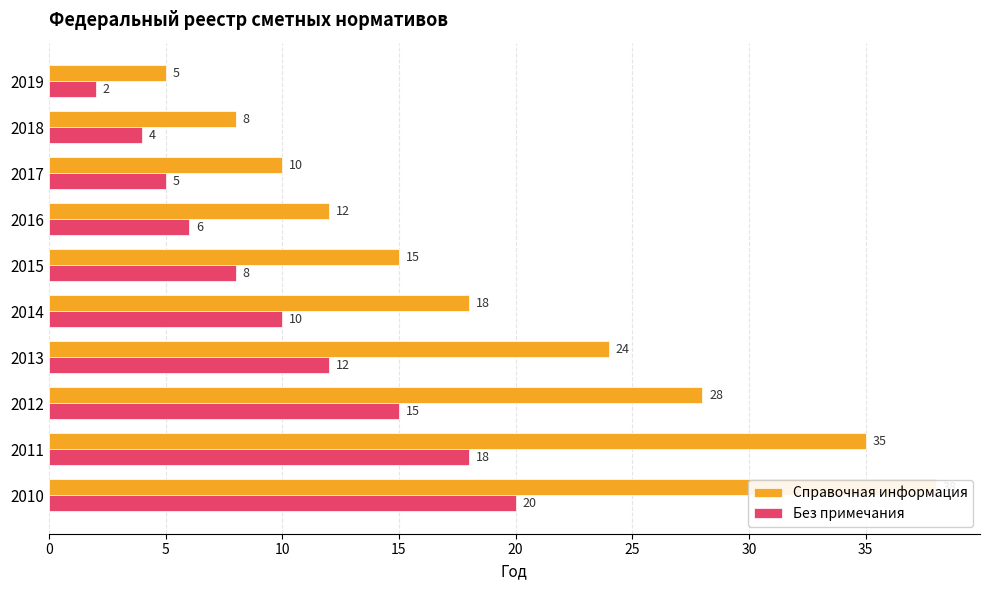

Reading left to right, list all the values displayed in this chart.

Справочная информация: 38	35	28	24	18	15	12	10	8	5
Без примечания: 20	18	15	12	10	8	6	5	4	2